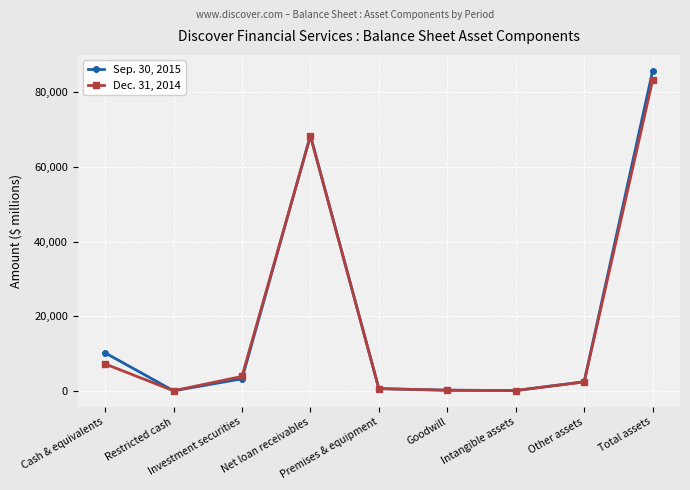

Which series has the largest range (max minus min)?

Sep. 30, 2015